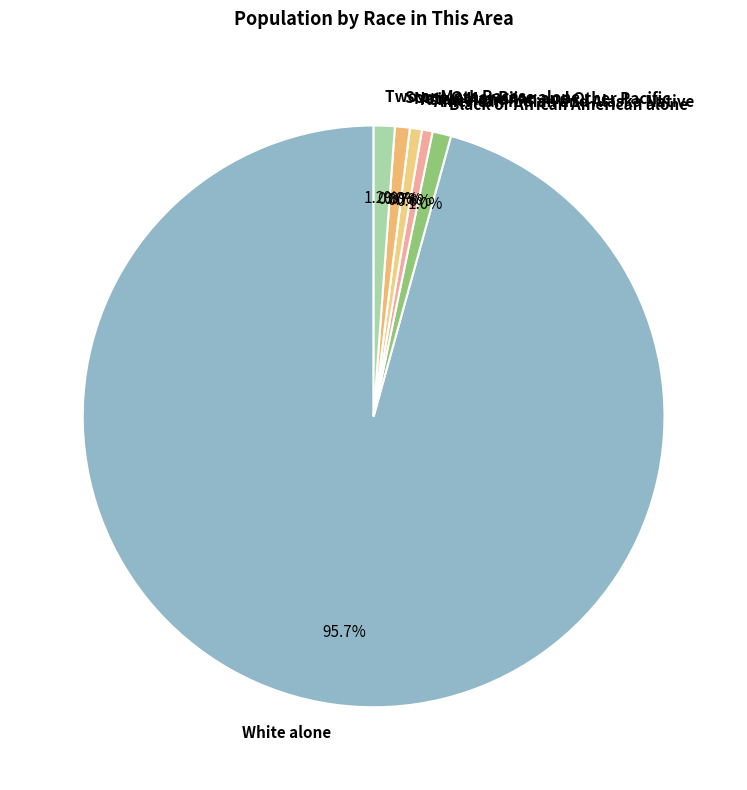

Count the number of slices in the pie.

7